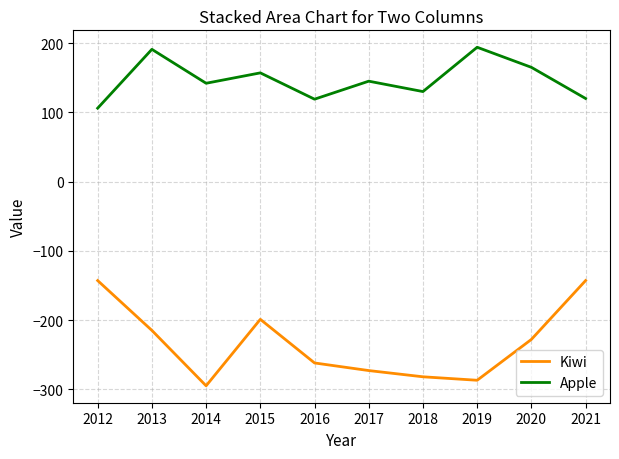

Is it true that Kiwi equals -79 at 2015?

False